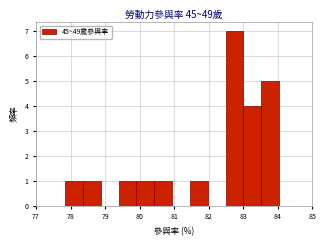

Reading left to right, list every bar in this chart as the range it spans on the x-axis followed by its height. Neither the bar edges nor the heights are printed on the chart, so give them approximately, as read against the axes.

77.8 to 78.4: 1
78.4 to 78.9: 1
78.9 to 79.4: 0
79.4 to 79.9: 1
79.9 to 80.4: 1
80.4 to 80.9: 1
80.9 to 81.5: 0
81.5 to 82.0: 1
82.0 to 82.5: 0
82.5 to 83.0: 7
83.0 to 83.5: 4
83.5 to 84.0: 5